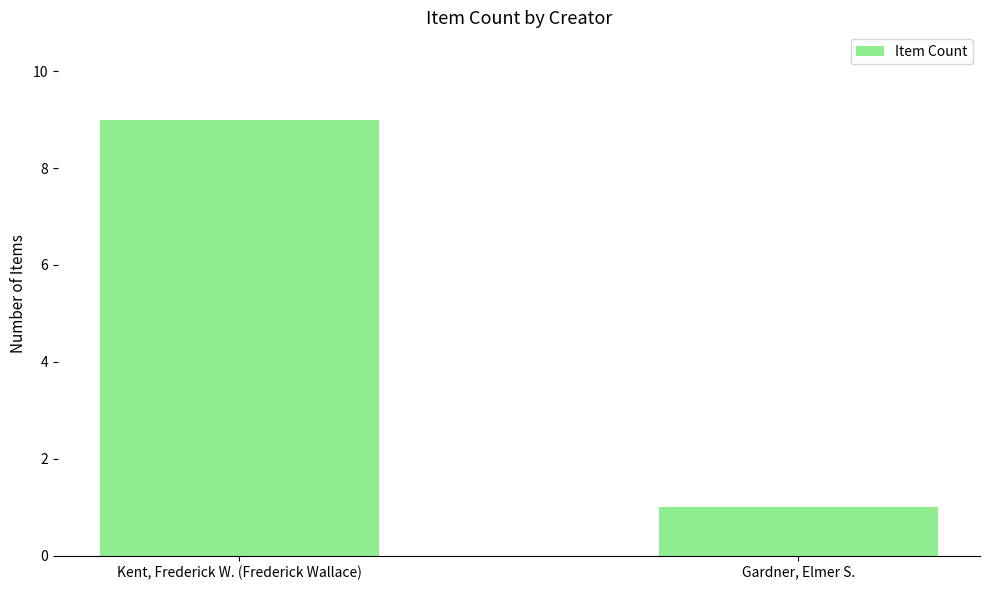

Are the bars grouped side by side (vs. stacked)?

No